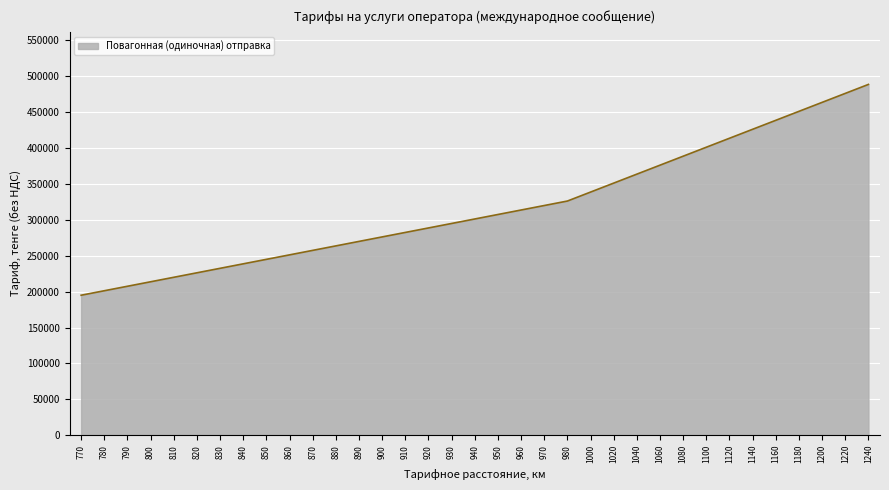

The value at 770 is 275142. True or false?

False